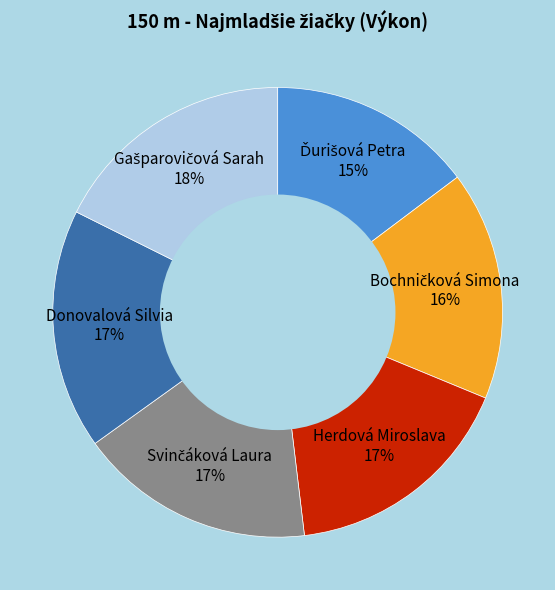

How many slices are in this pie chart?

6